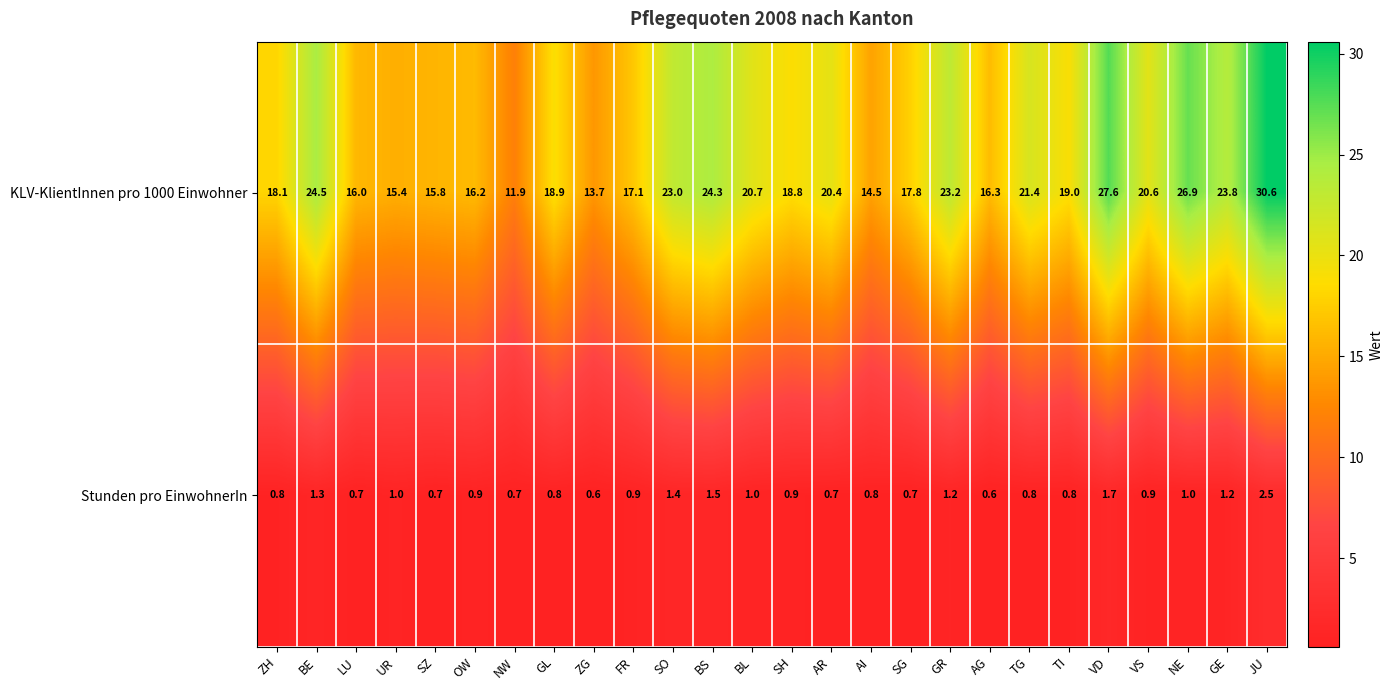

At how many categories does at least one series exceed 3?

26